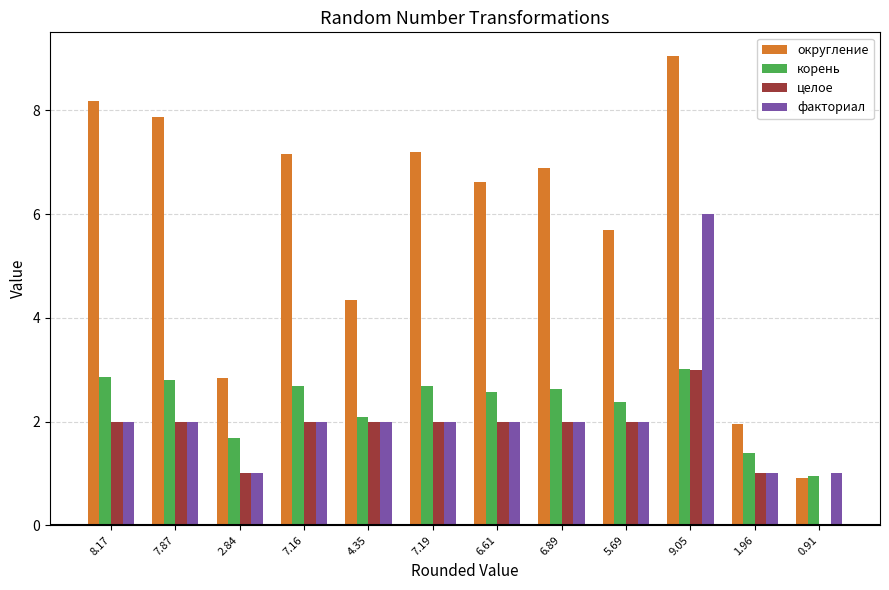

Is the value of целое at 7.87 greater than the value of округление at 7.87?

No